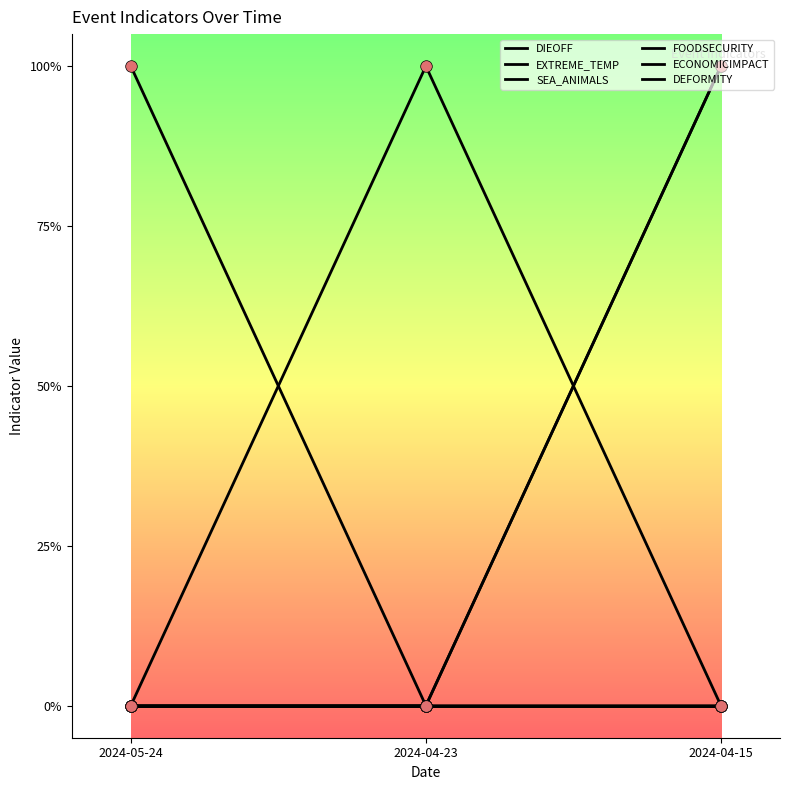

Does the chart have visible grid lines?

No